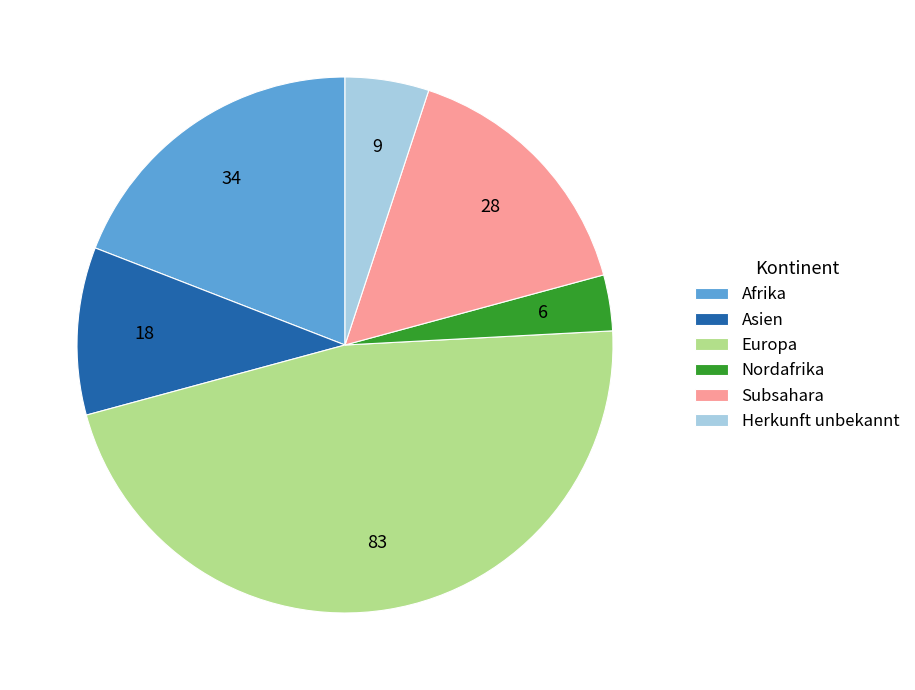

Rank the categories by value from lowest to highest.

Nordafrika, Herkunft unbekannt, Asien, Subsahara, Afrika, Europa